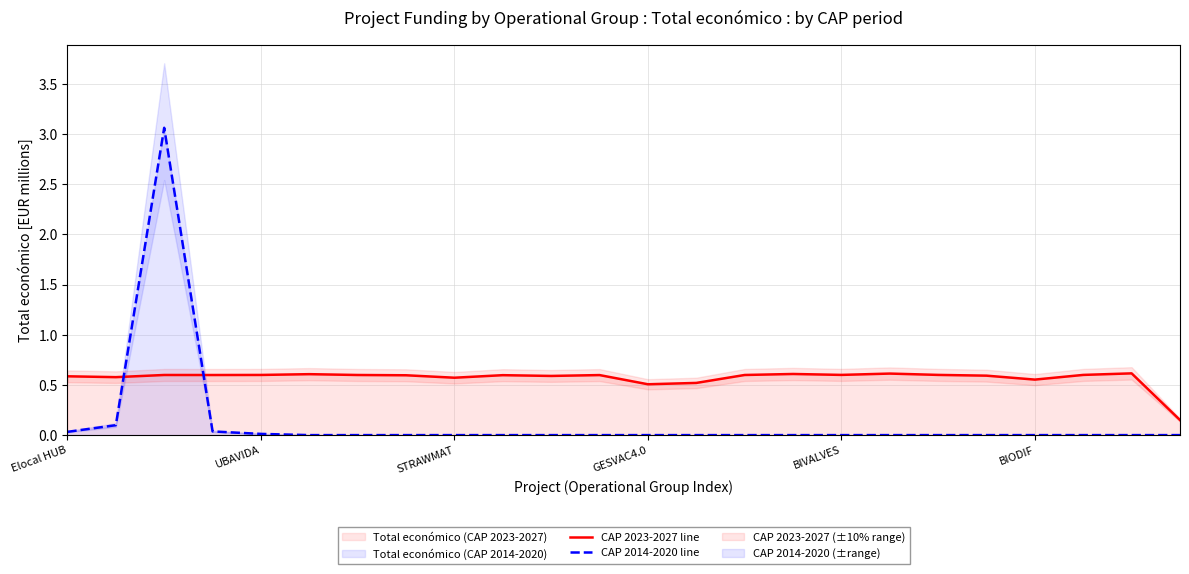

True or false: CAP 2023-2027 line and CAP 2014-2020 line cross at least once.

True